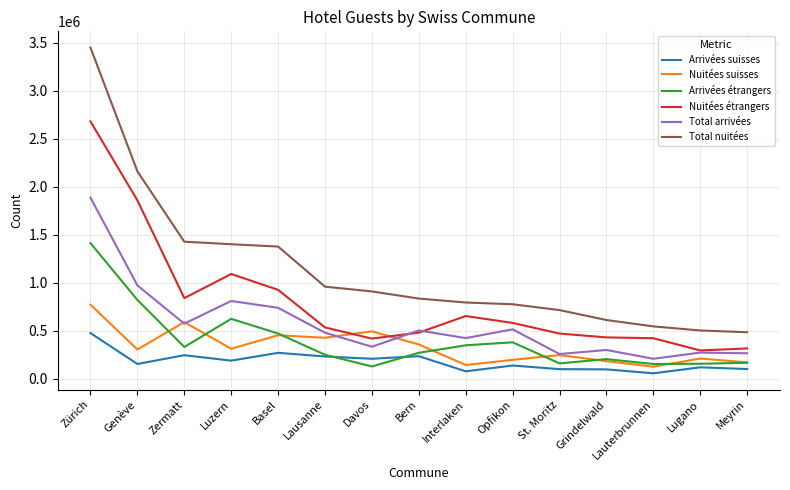

Is it true that Arrivées suisses equals 242971 at Zermatt?

True